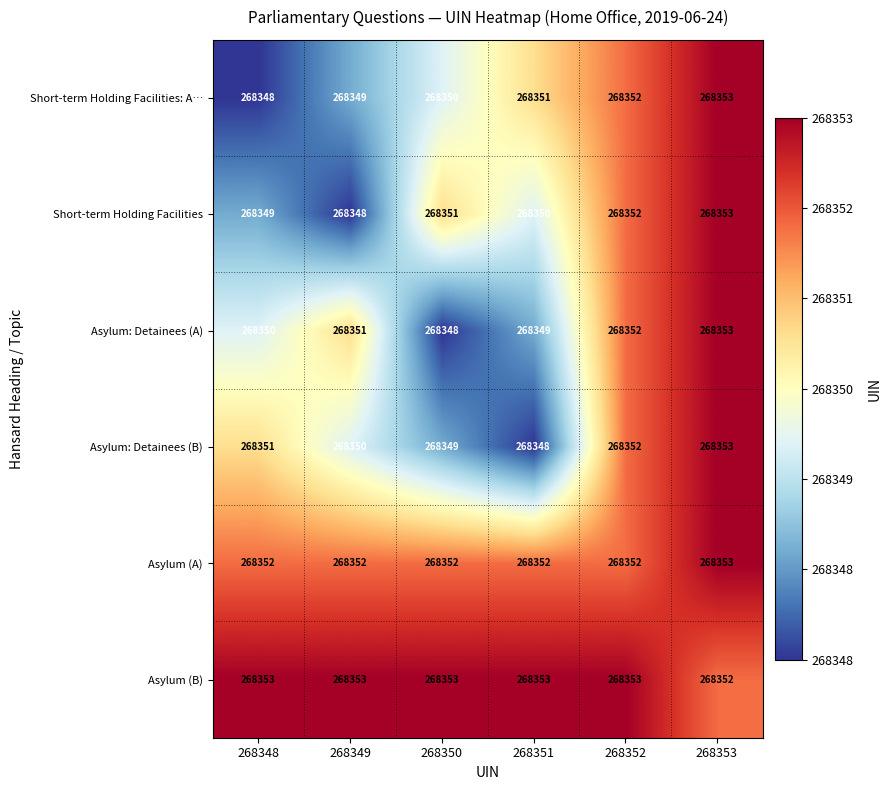

How many series are shown in this chart?

6